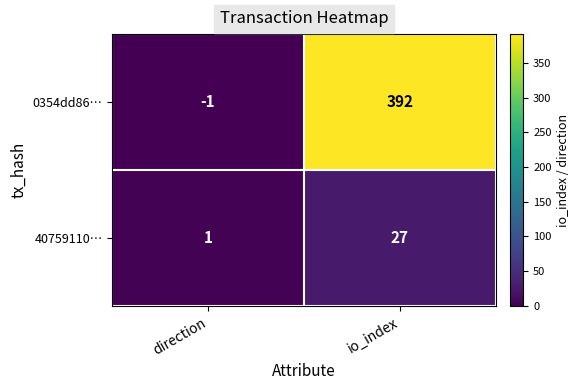

What is the approximate value of 0354dd86… at io_index, to the nearest 10?

390